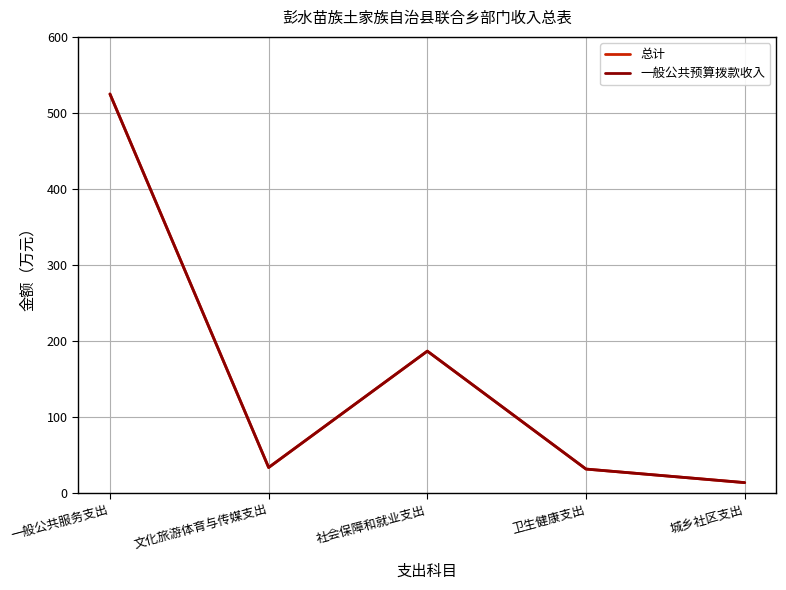

What is the label of the 1st point from the right?

城乡社区支出